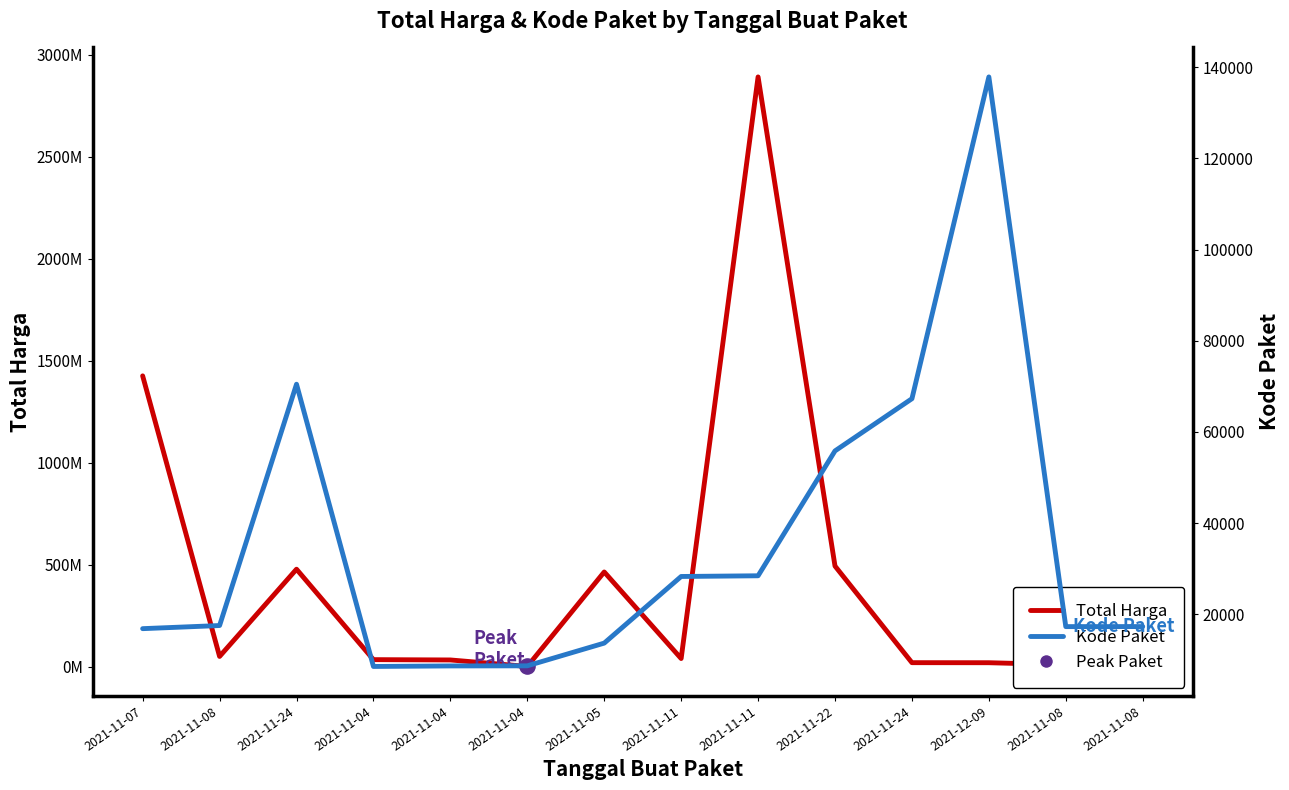

Which series reaches the minimum Y coordinate?

Kode Paket